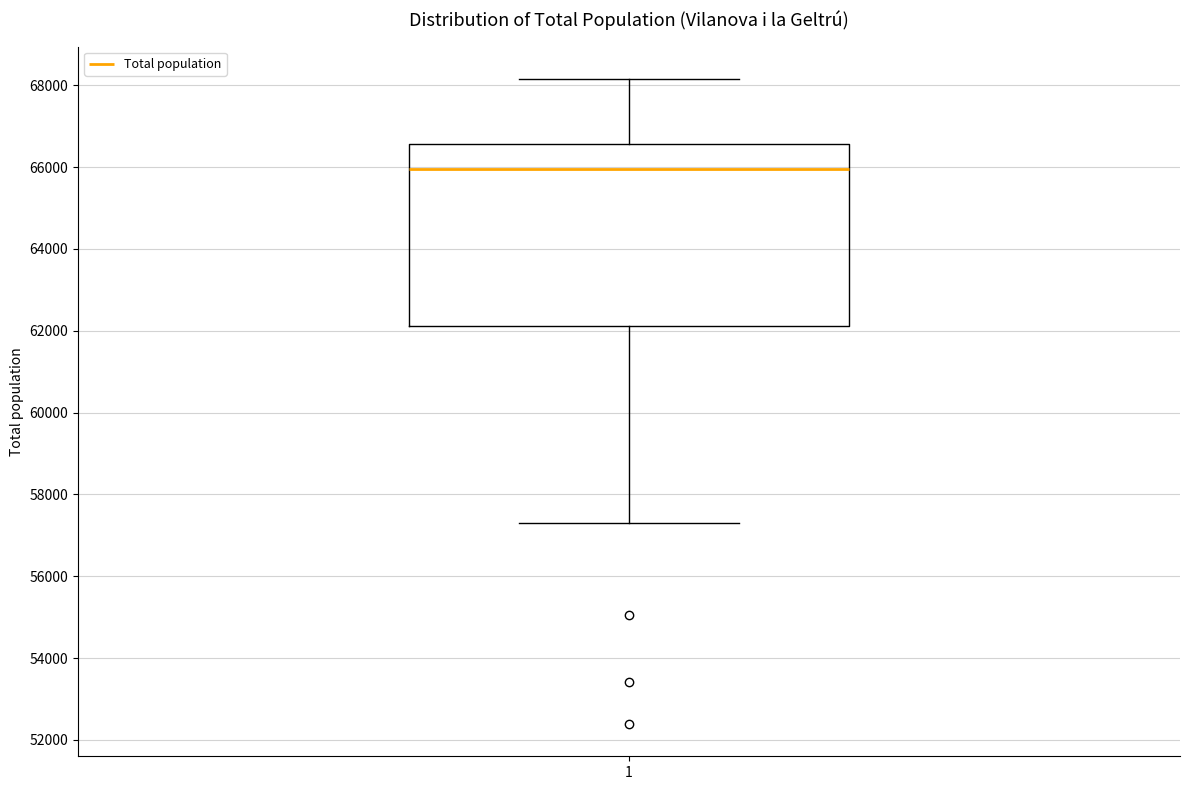

Transcribe this box plot: give where the median line is, the range the box spans, and where the two whiskers end, as read against the y-axis. The values are not printed on the chart, so give them approximately, as read against the axis.

median 66000, box 62200 to 66600, whiskers 57400 to 68200